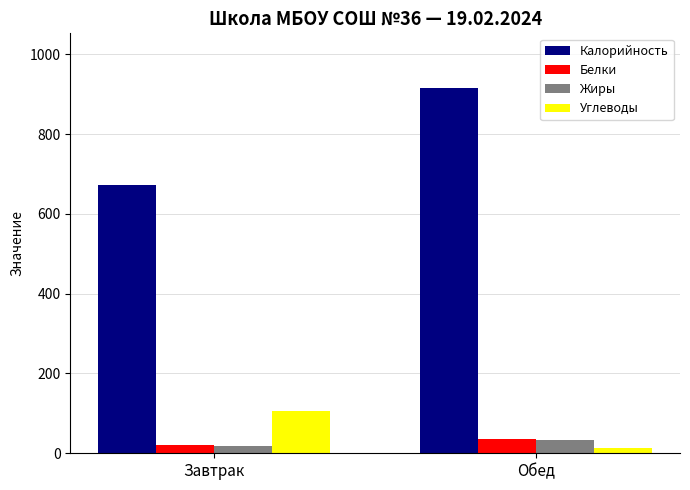

The Белки series shows 36 at Обед. True or false?

True